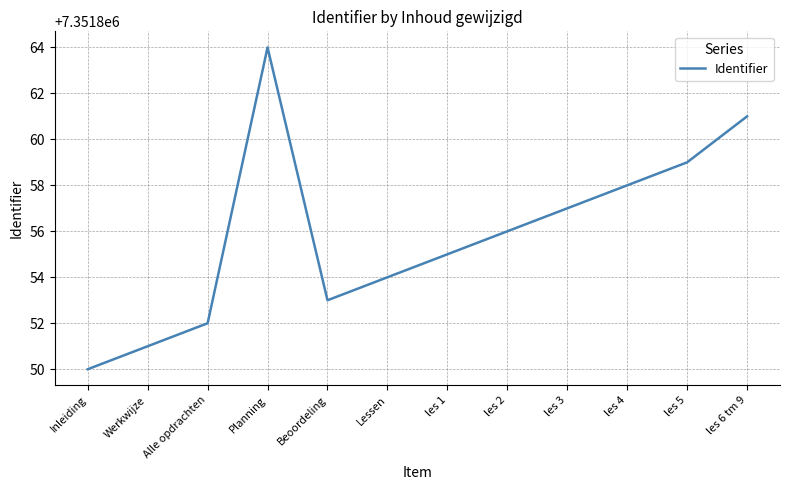

True or false: the data shows 2613196 at Lessen.

False